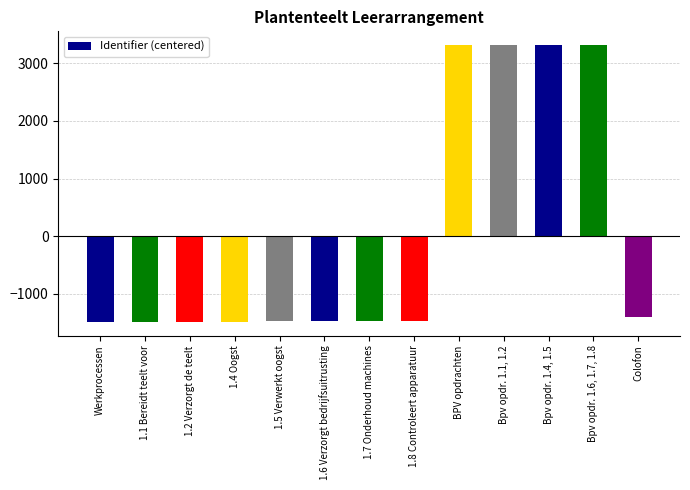

What value does the data have at 1.4 Oogst?

-1480.8